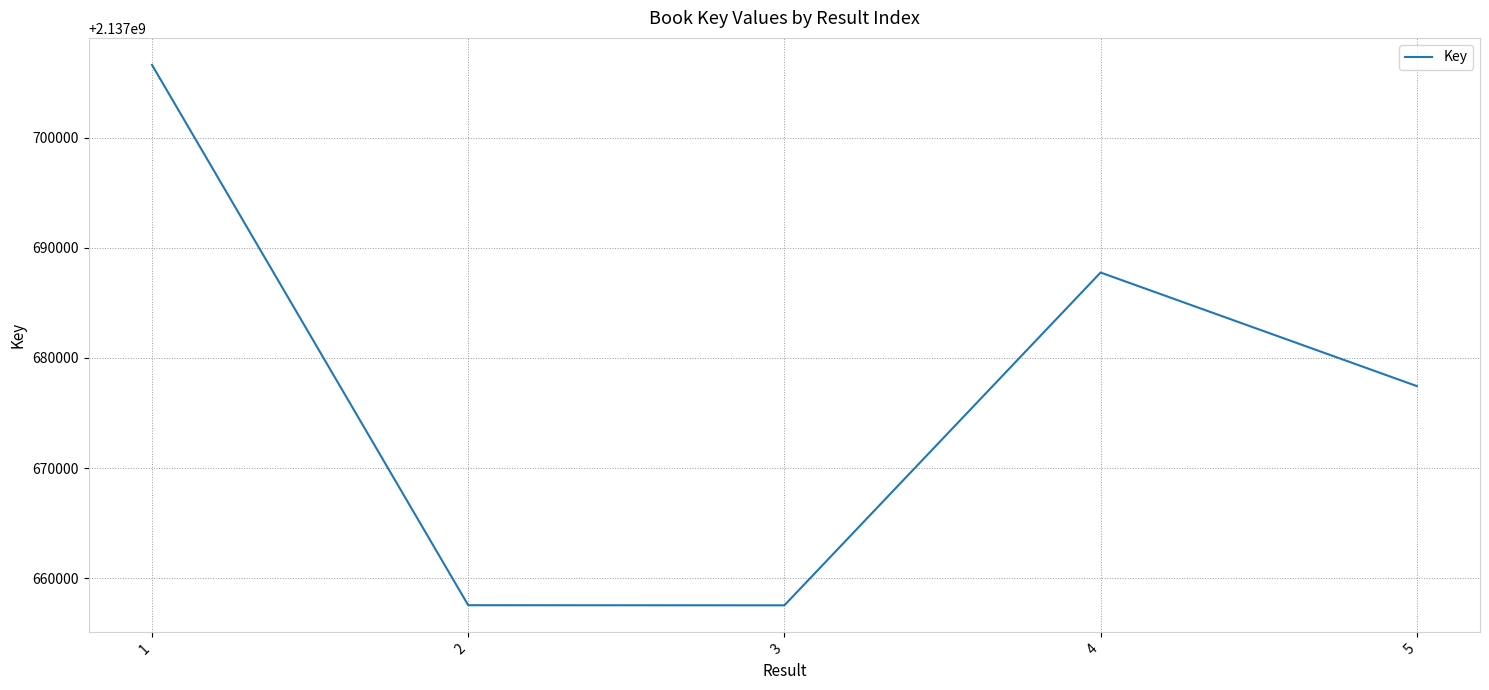

What is the change in value from 2 to 4?

+30209